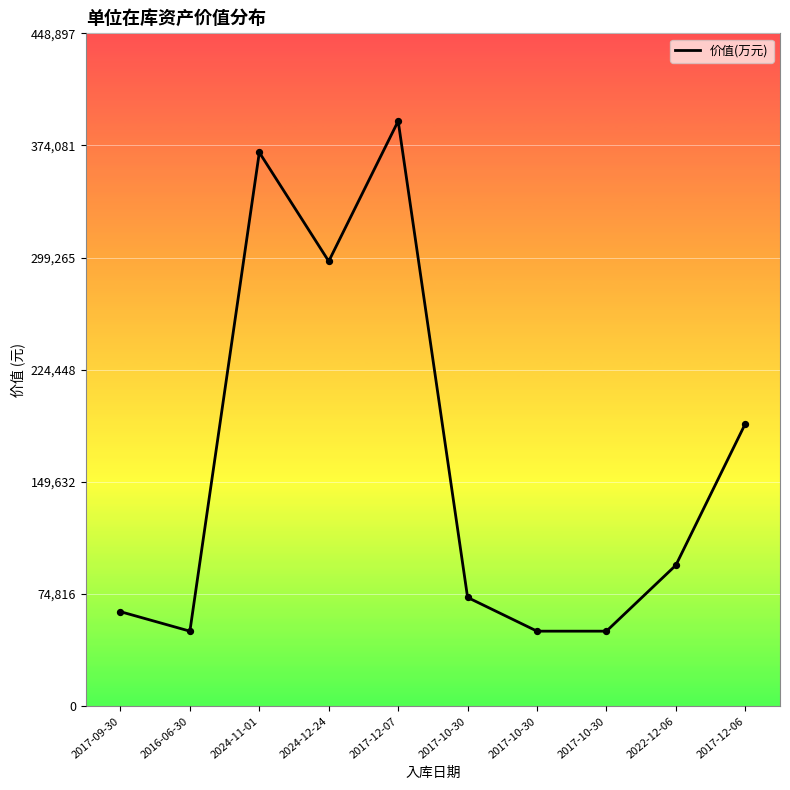

What is the change in value from 2017-09-30 to 2017-10-30?

-13000